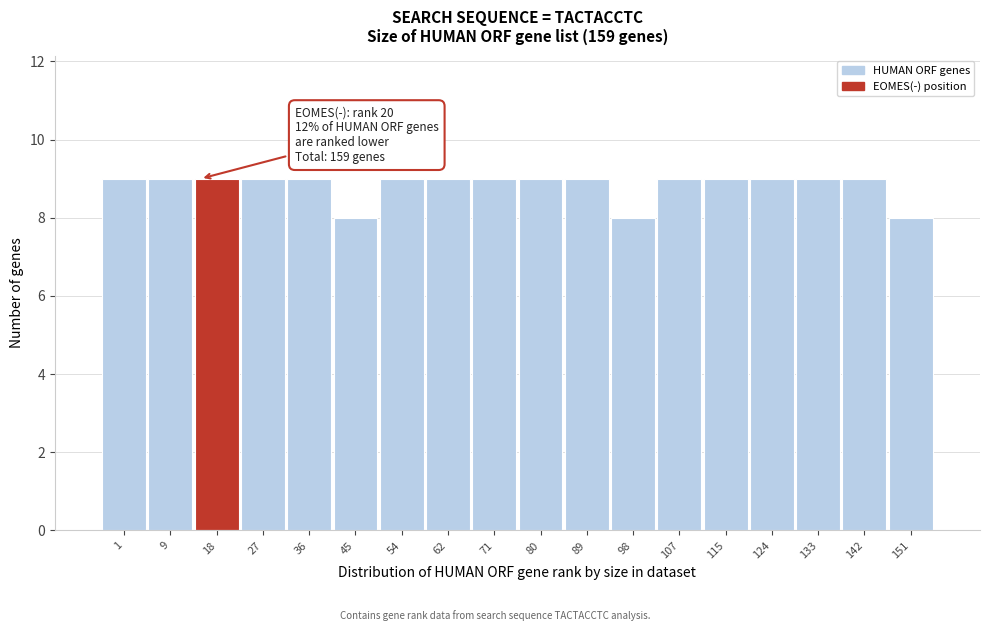

Reading left to right, what are all the values shown in this chart?

9	9	9	9	9	8	9	9	9	9	9	8	9	9	9	9	9	8